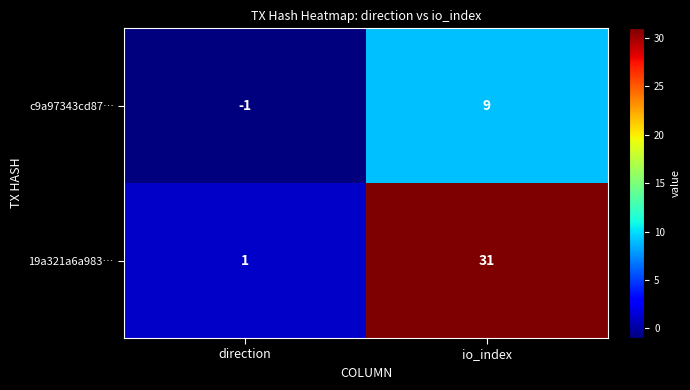

What is the sum of all 19a321a6a983… values?

32